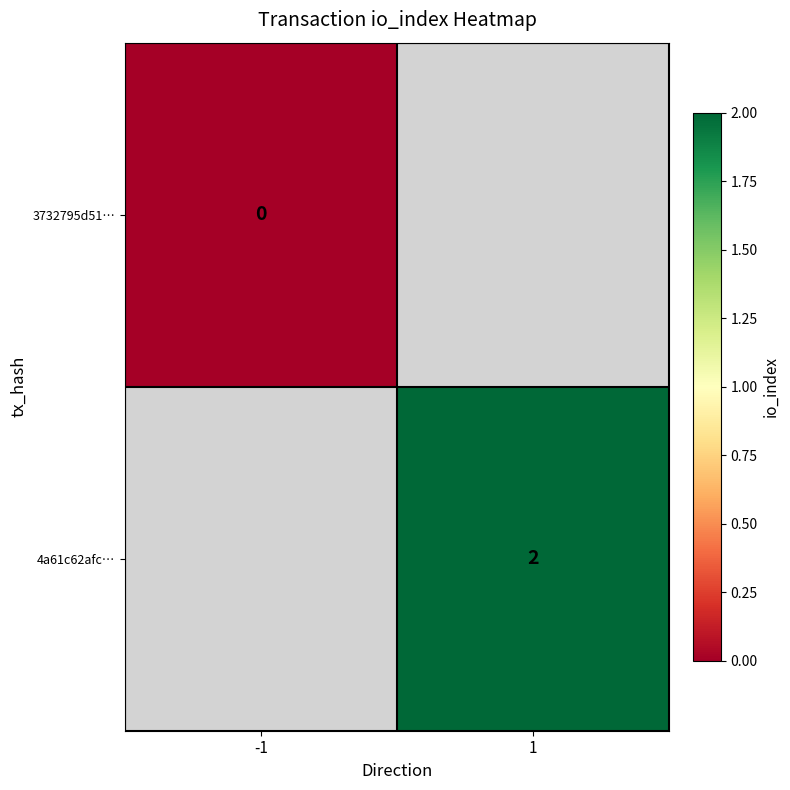

True or false: 4a61c62afc… has a value of 3 at 1.

False